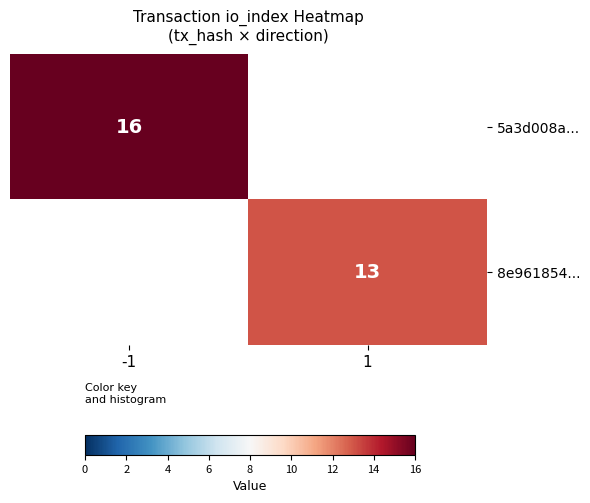

Is it true that 5a3d008a... equals 23 at -1?

False